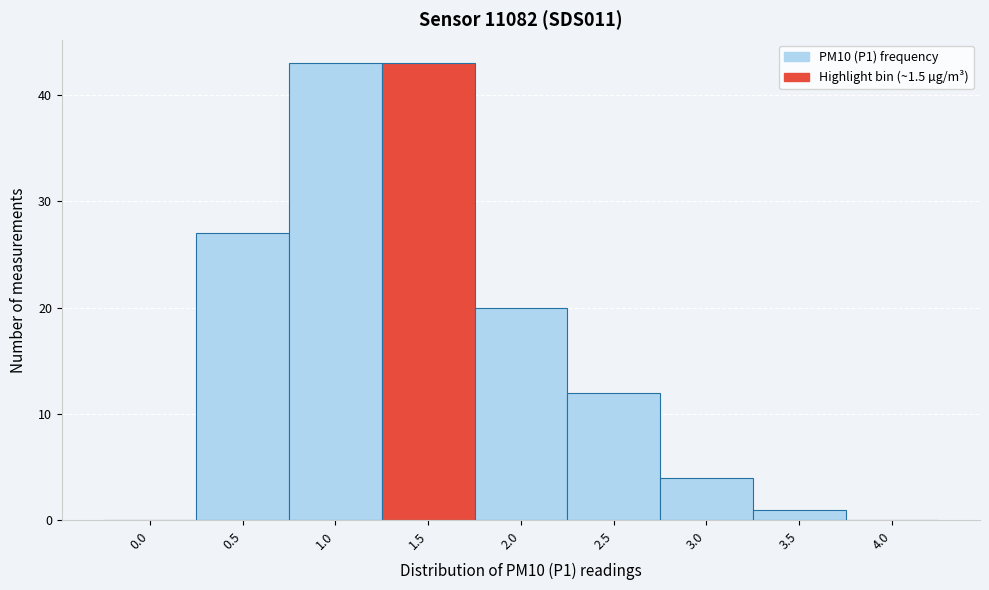

Reading left to right, list all the values displayed in this chart.

0.0=0	0.5=27	1.0=43	1.5=43	2.0=20	2.5=12	3.0=4	3.5=1	4.0=0